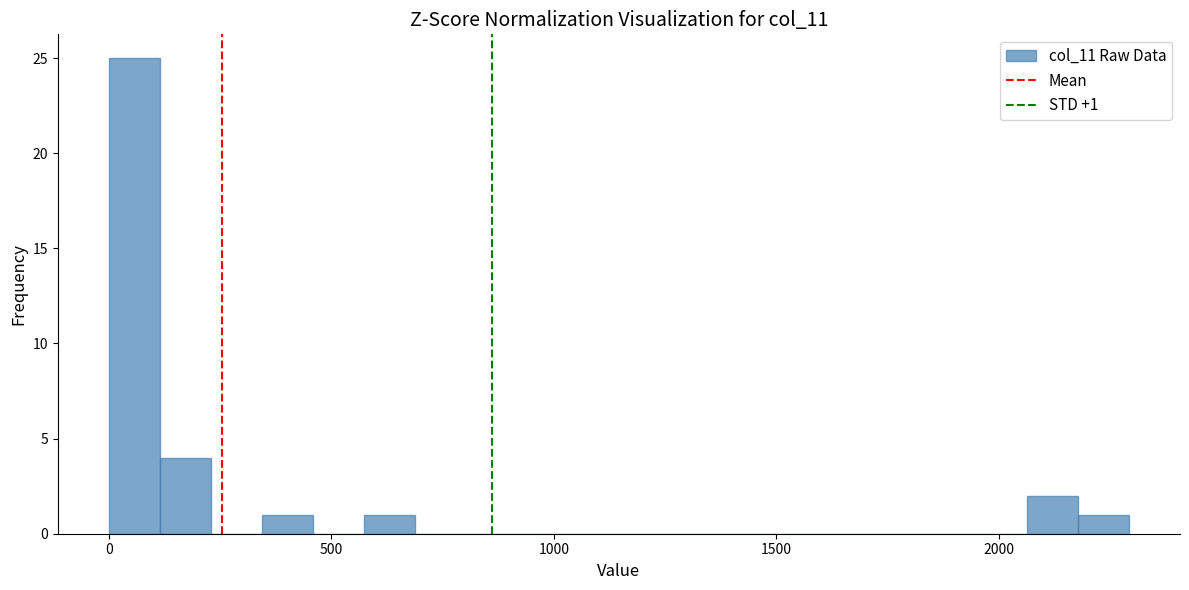

Around what value on the x-axis is the tallest bar? Give the approximate position of its centre, as read against the axis.

50